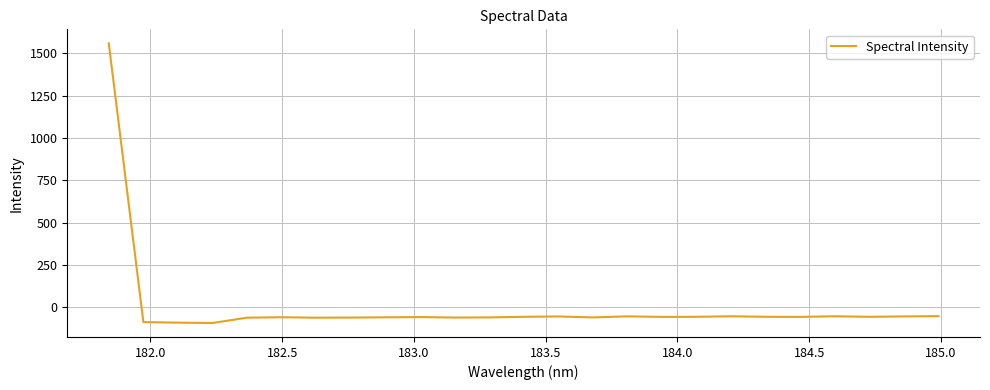

What is the smallest value displayed?

-92.7